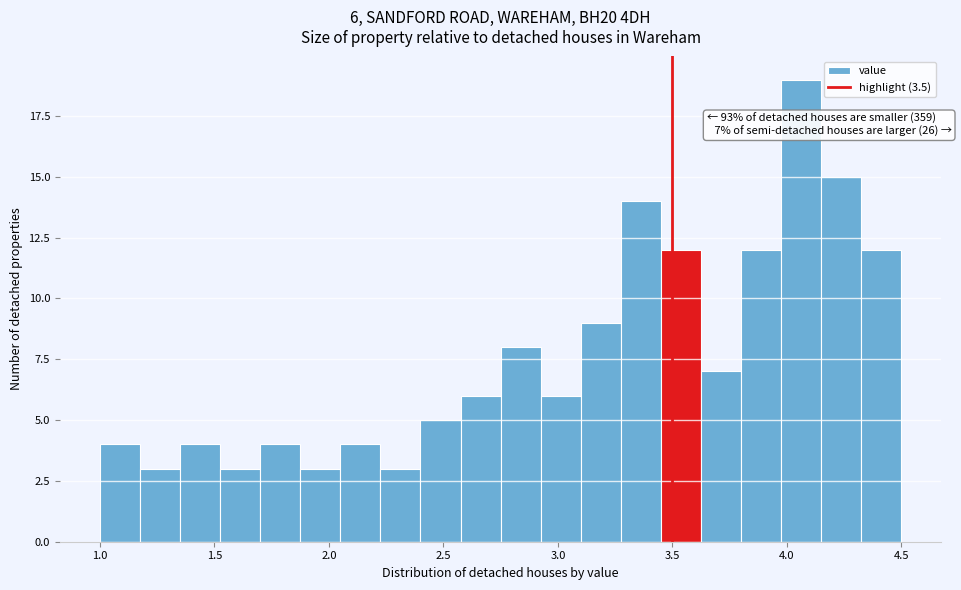

Around what value on the x-axis is the tallest bar? Give the approximate position of its centre, as read against the axis.

4.05